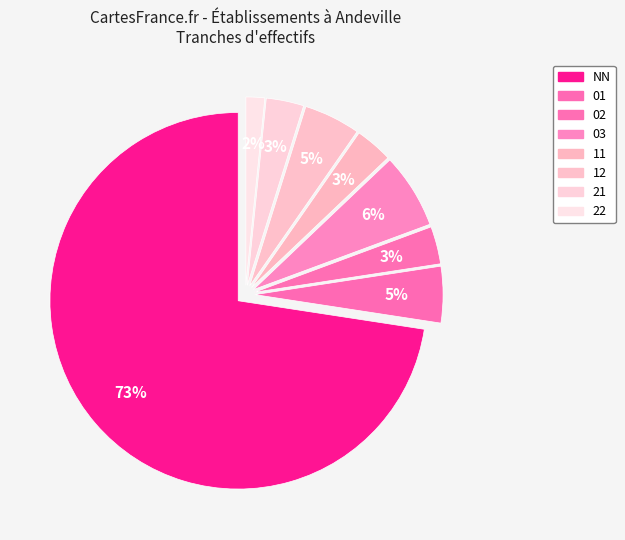

Rank the categories by value from highest to lowest.

NN, 03, 01, 12, 02, 11, 21, 22